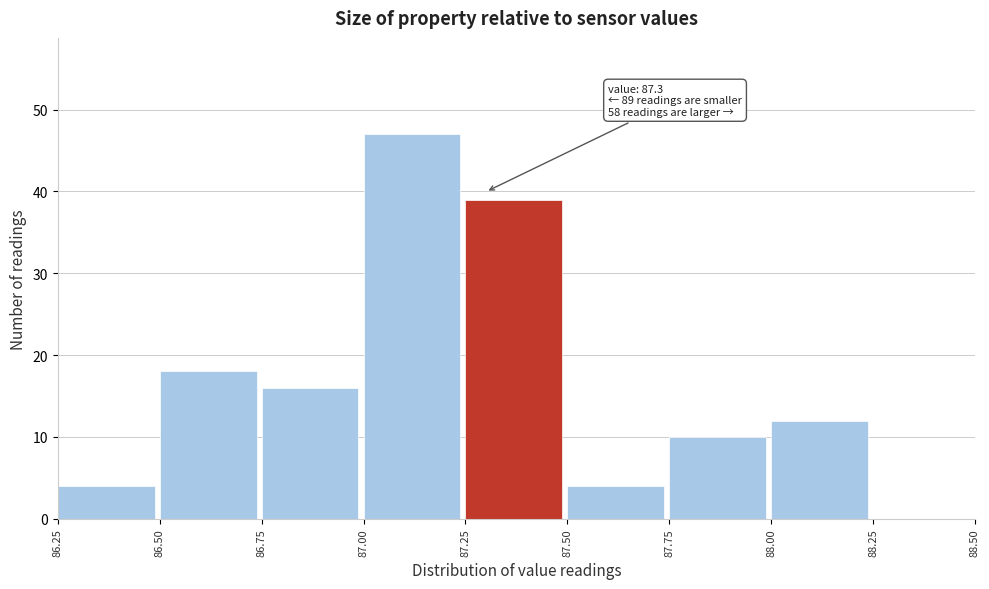

Which range on the x-axis has the tallest bar?

87.00 to 87.25